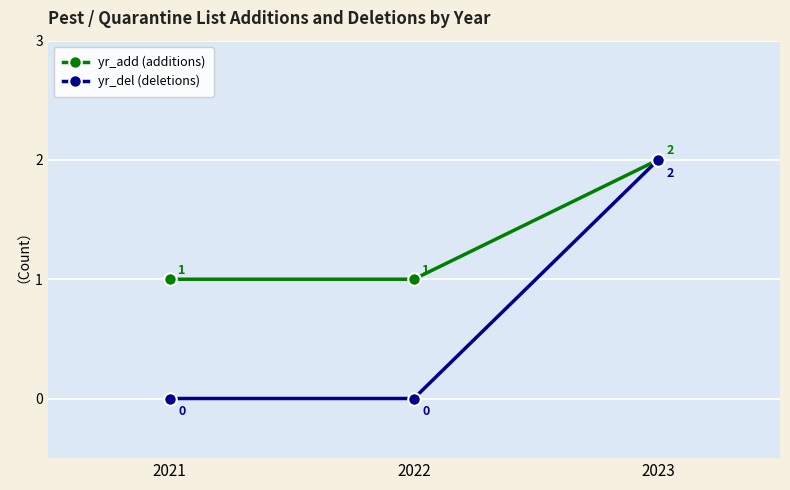

Reading left to right, extract all data points from this chart.

yr_add (additions): 1	1	2
yr_del (deletions): 0	0	2